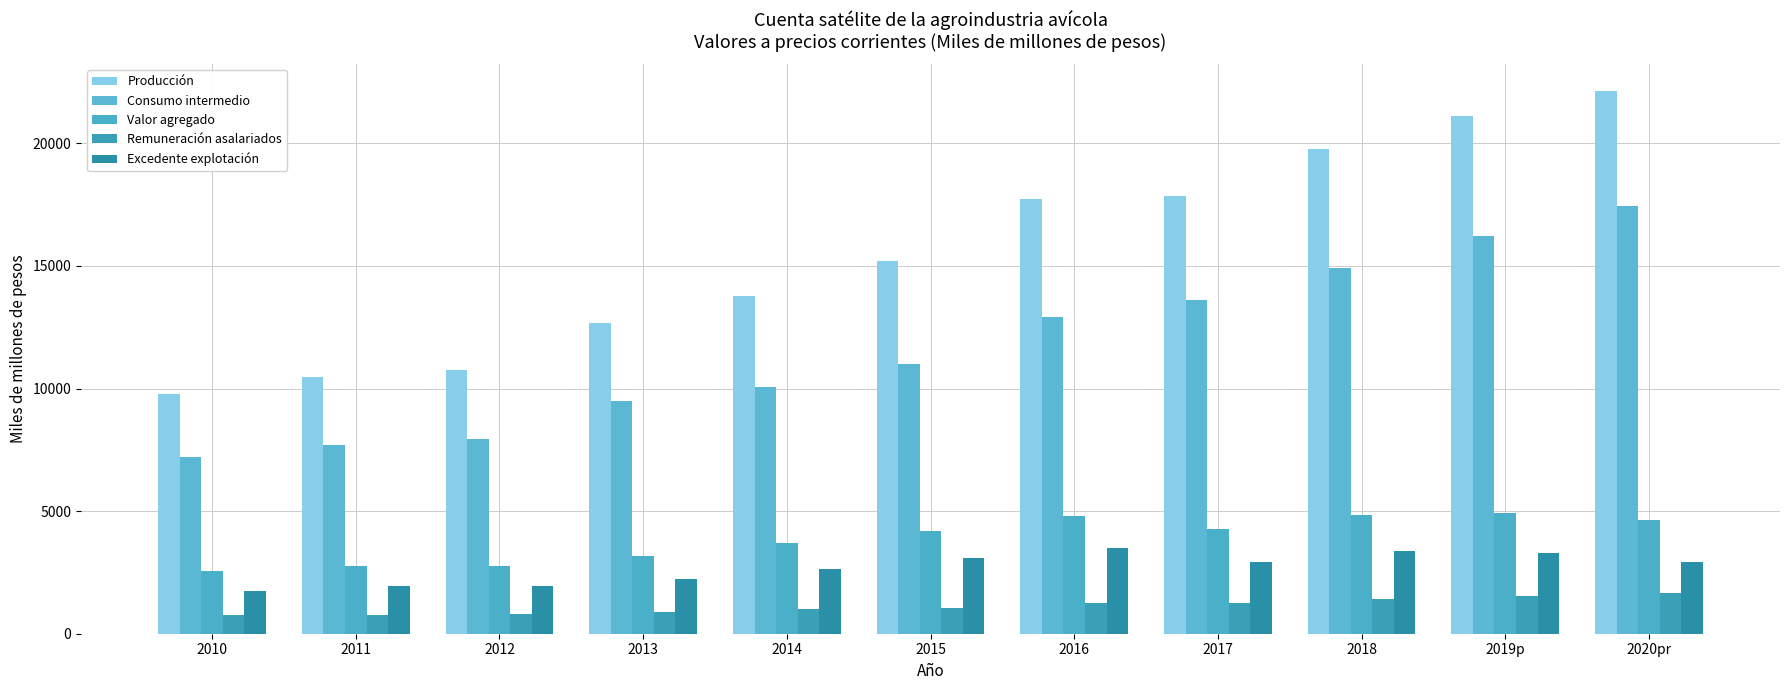

What is the greatest value displayed?

22125.3